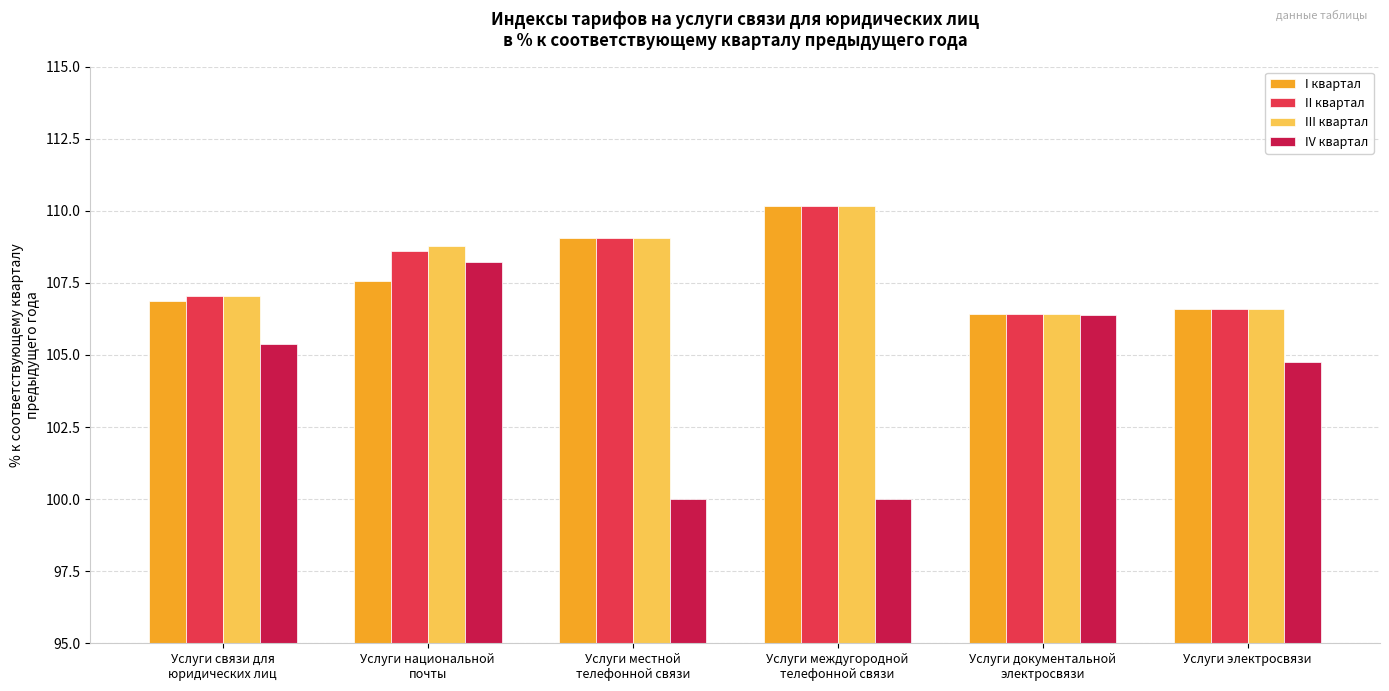

What is the average value of the I квартал series?

107.8